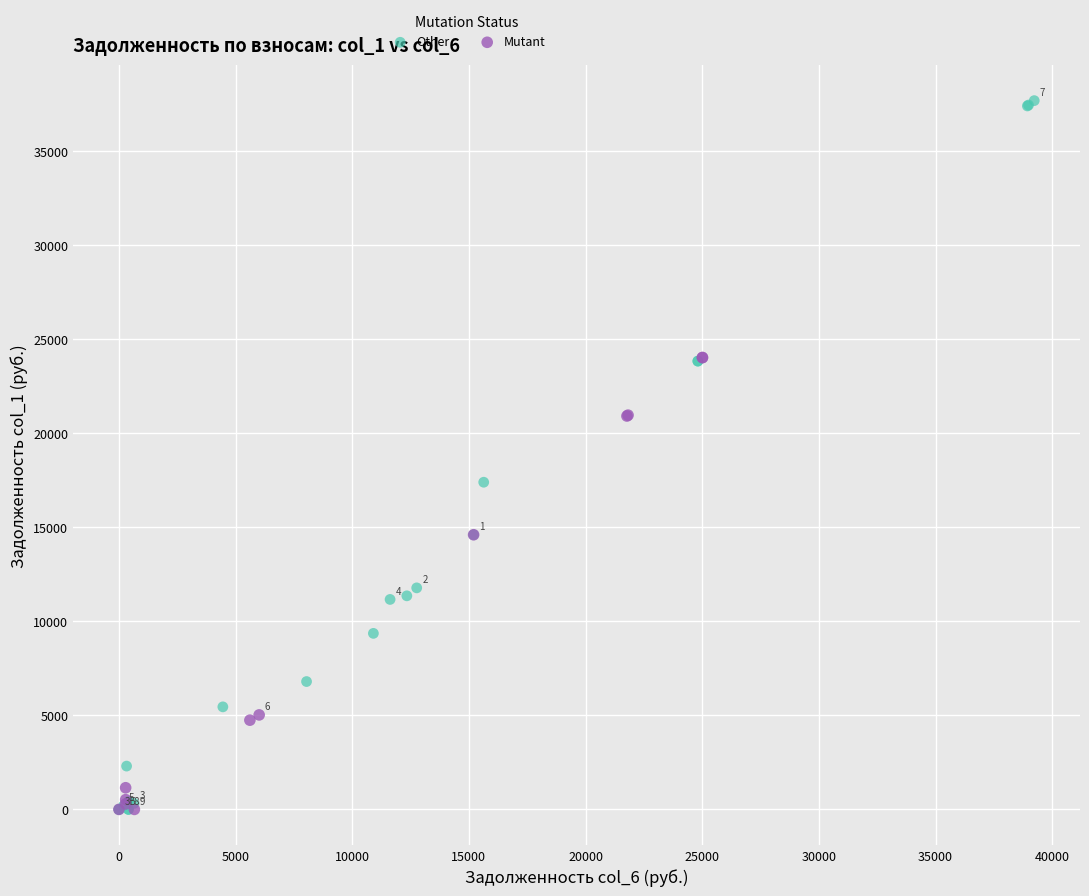

What are all the series names shown in the legend?

Other, Mutant